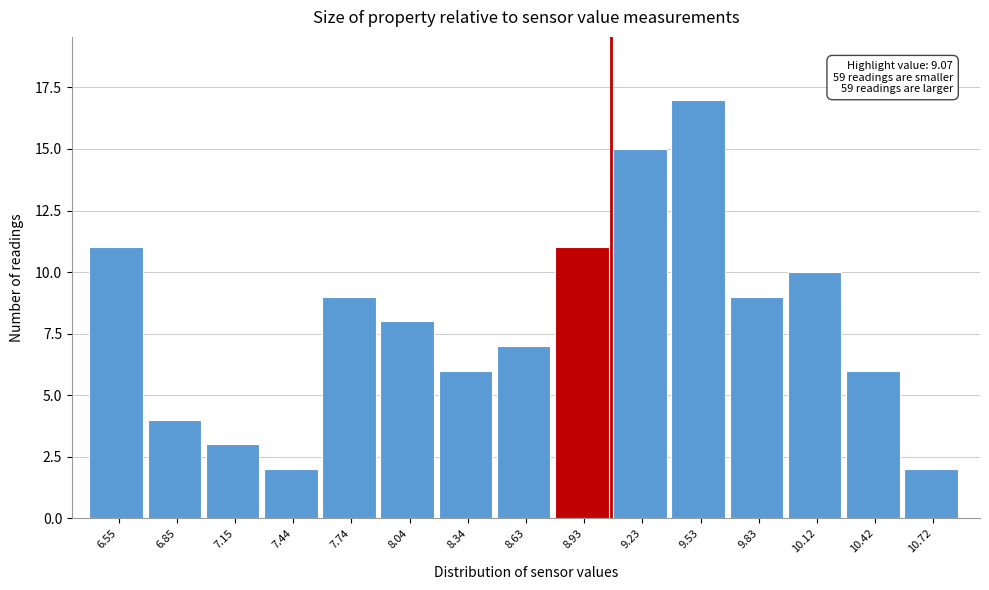

Over which range of the x-axis is the bar tallest?

9.40 to 9.70